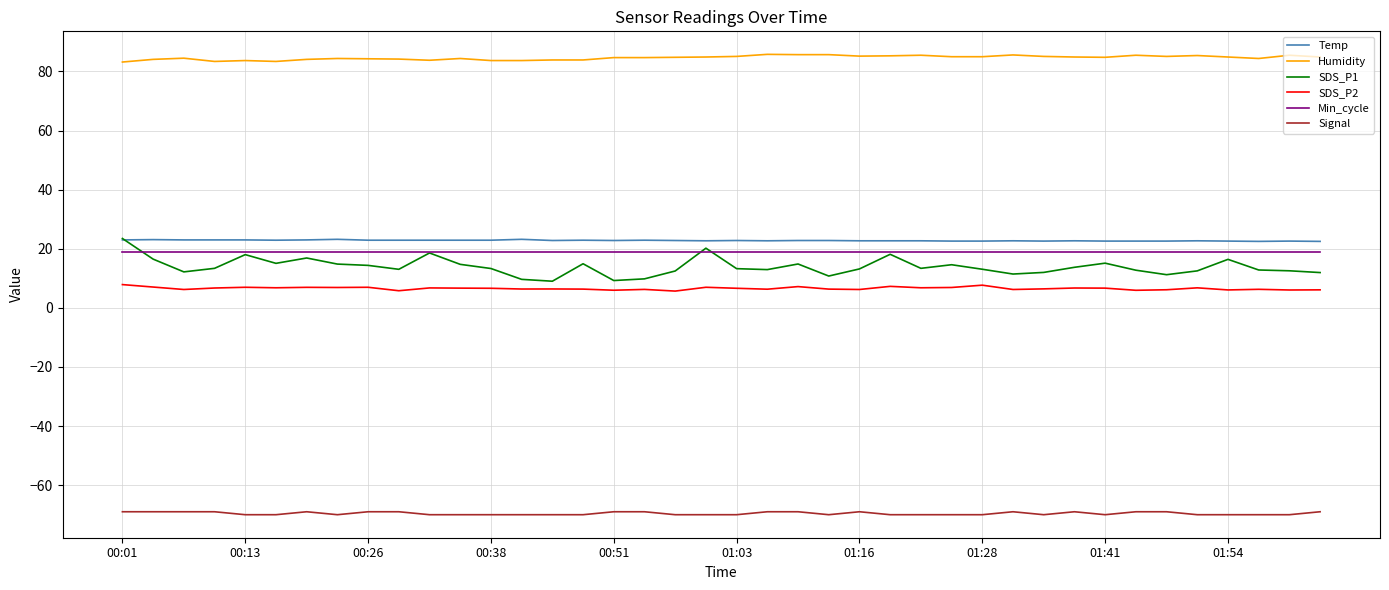

What is the average value of the SDS_P2 series?

6.6